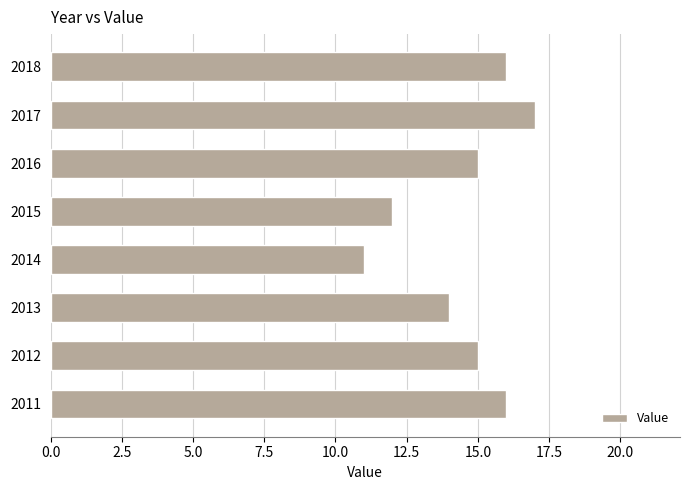

Reading top to bottom, transcribe all the data shown in this chart.

2018=16	2017=17	2016=15	2015=12	2014=11	2013=14	2012=15	2011=16